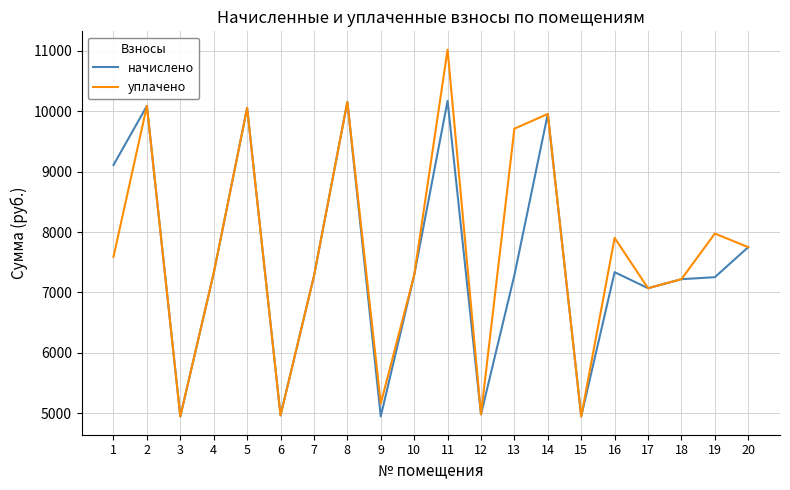

Which series has the largest total across all categories?

уплачено